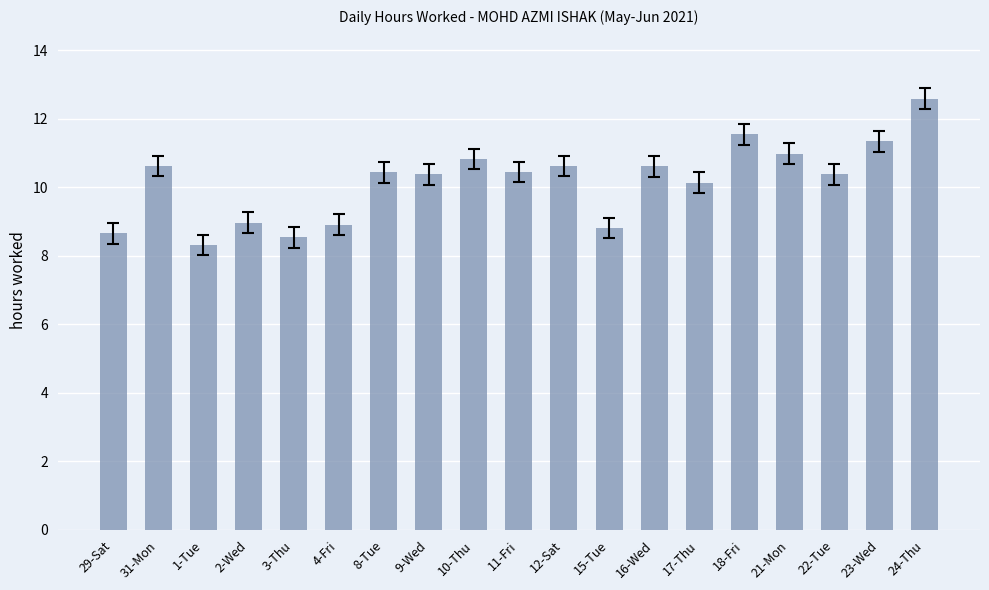

The value at 9-Wed is 10.4. True or false?

True